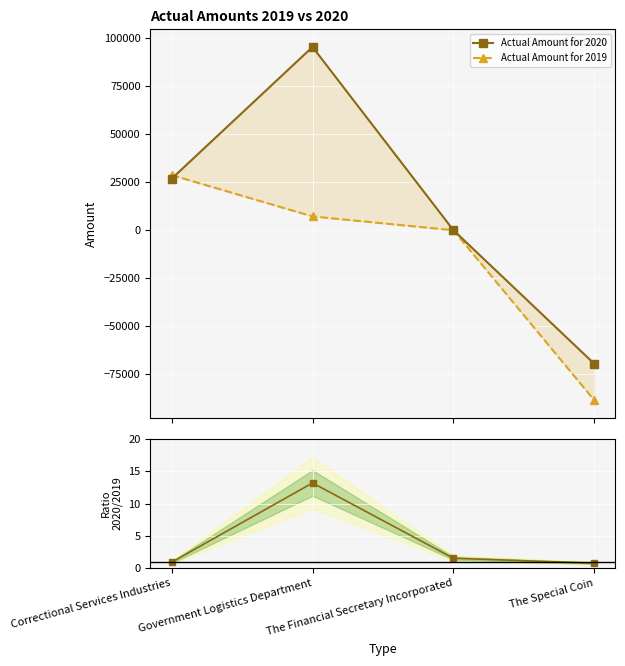

True or false: 2020 / 2019 has more than 0 interior local peaks.

True